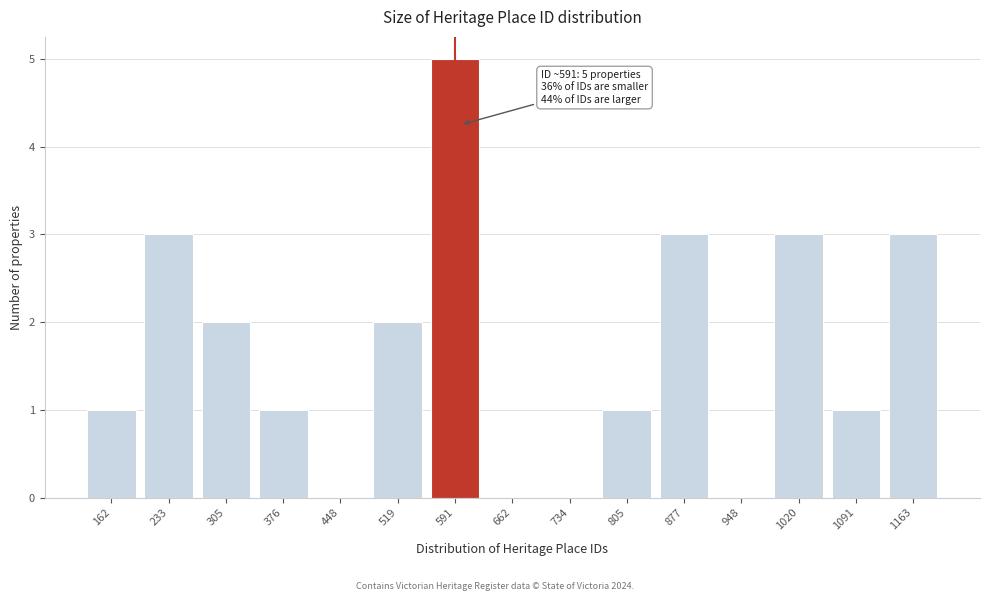

Reading right to left, transcribe all the data shown in this chart.

1163=3	1091=1	1020=3	948=0	877=3	805=1	734=0	662=0	591=5	519=2	448=0	376=1	305=2	233=3	162=1